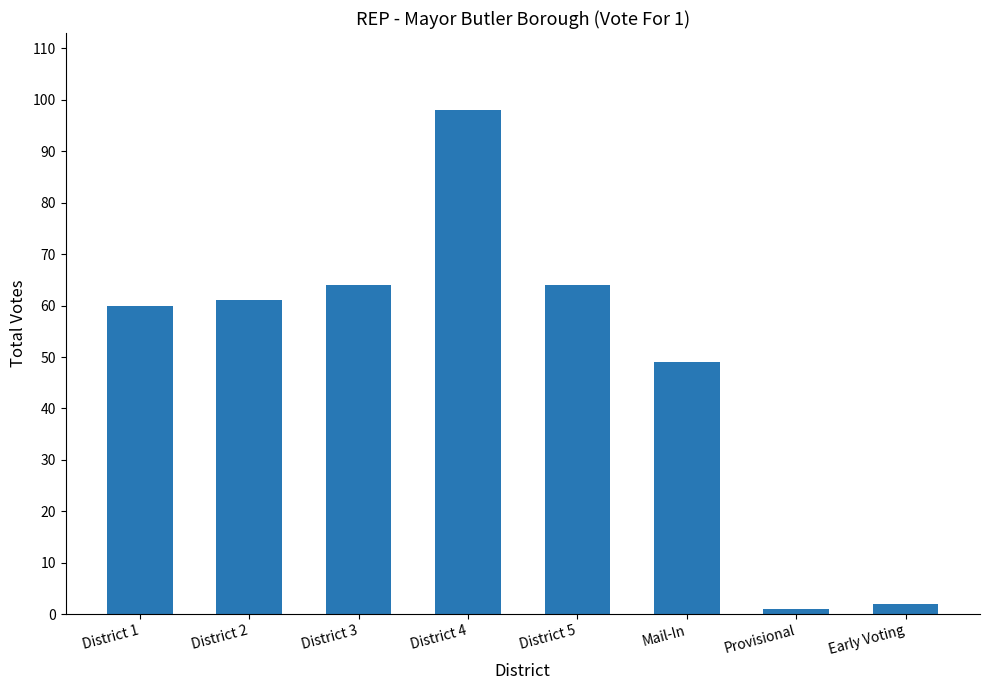

How many data points does each series have?

8